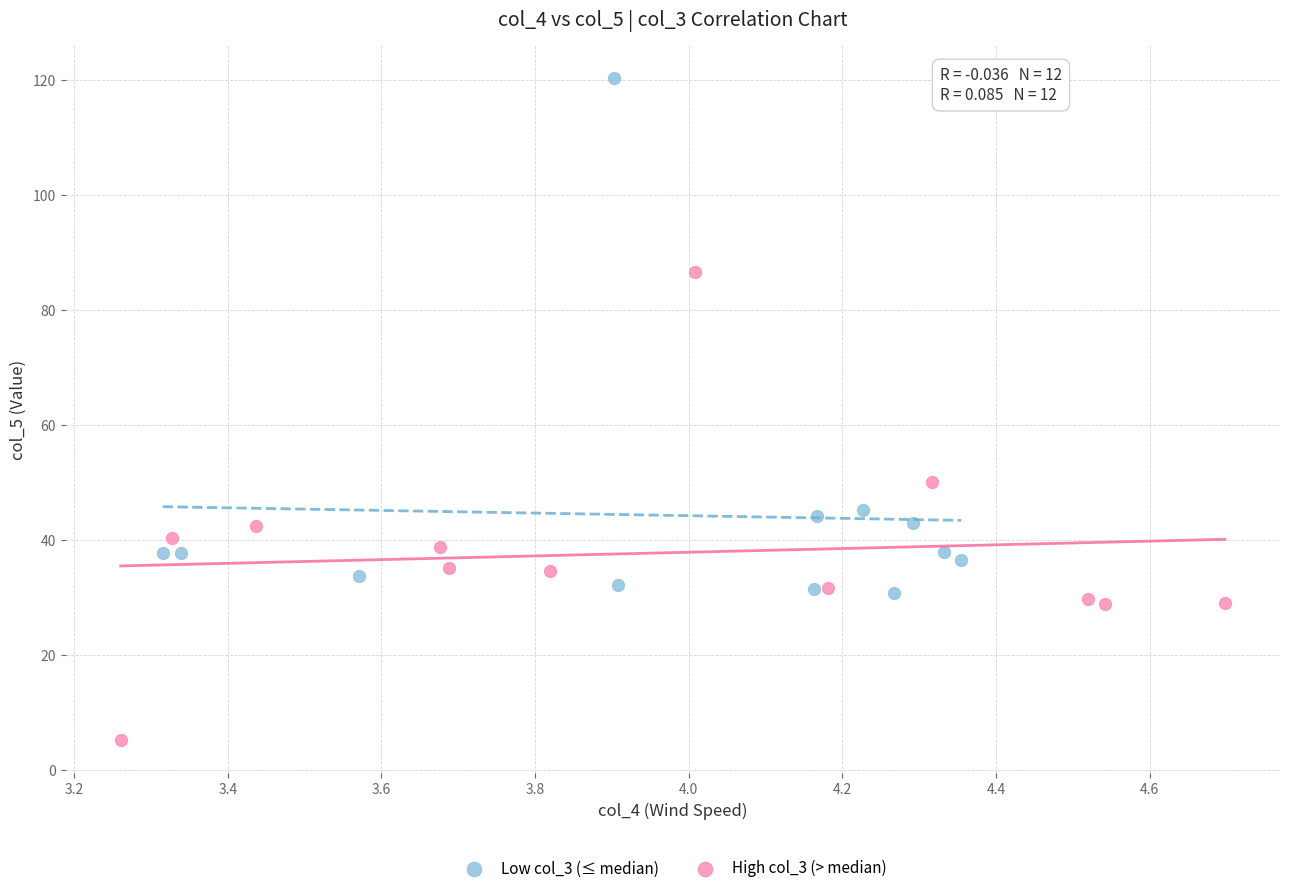

Which series reaches the maximum Y coordinate?

Low col_3 (≤ median)